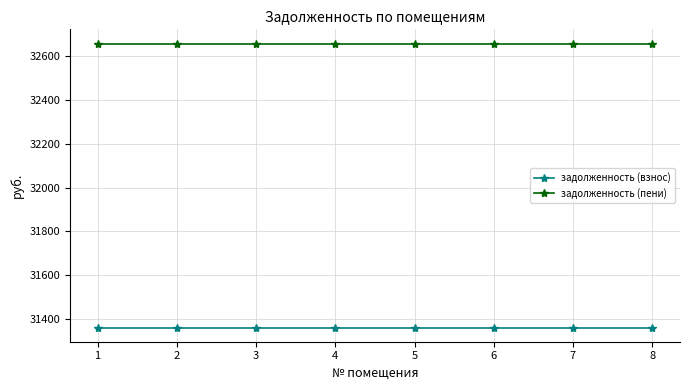

Is it true that задолженность (пени) equals 20898.5 at 1?

False